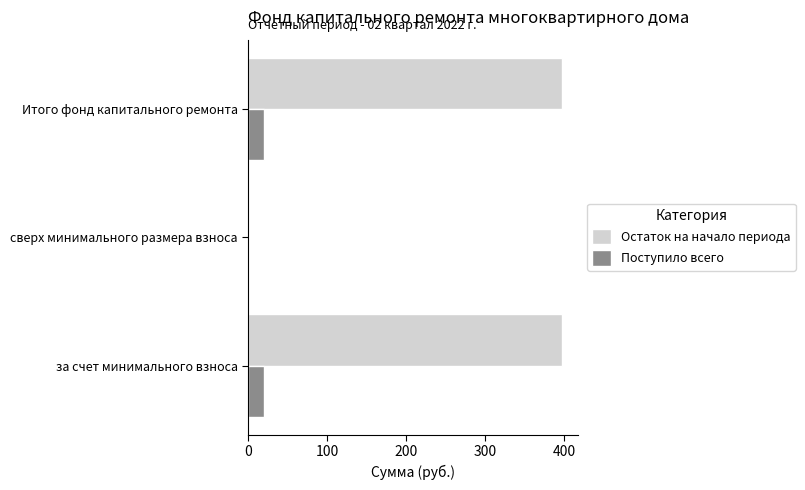

Count the number of data series in this chart.

2